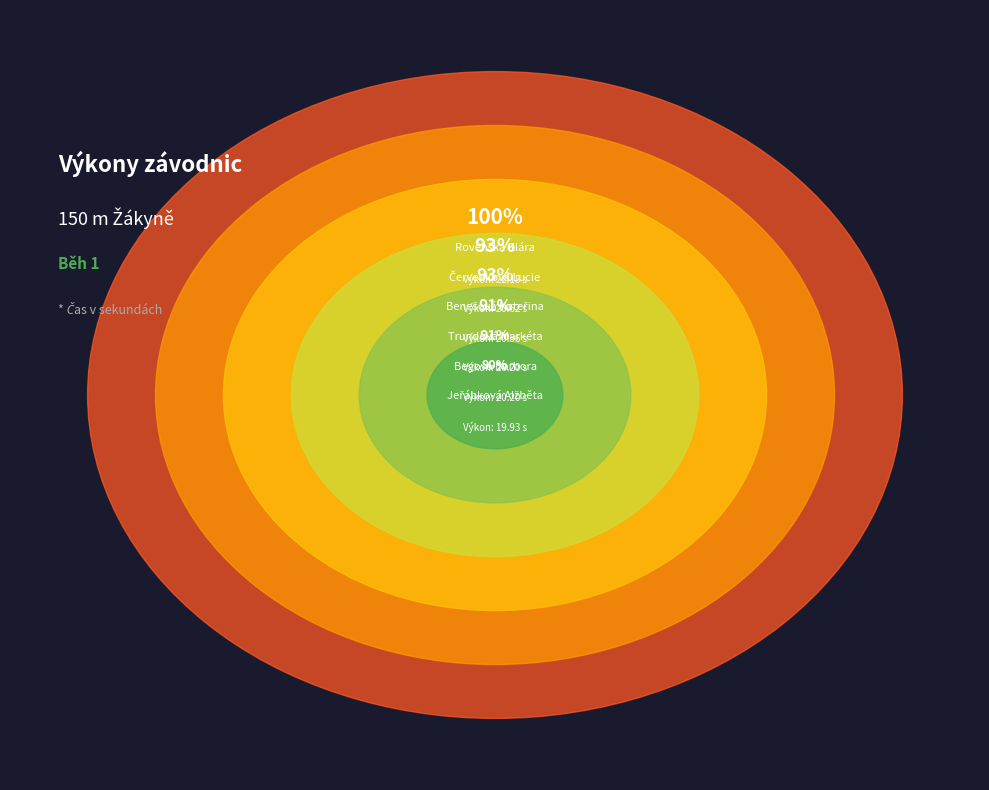

Does Rovenská Klára represent more than half of the total?

No